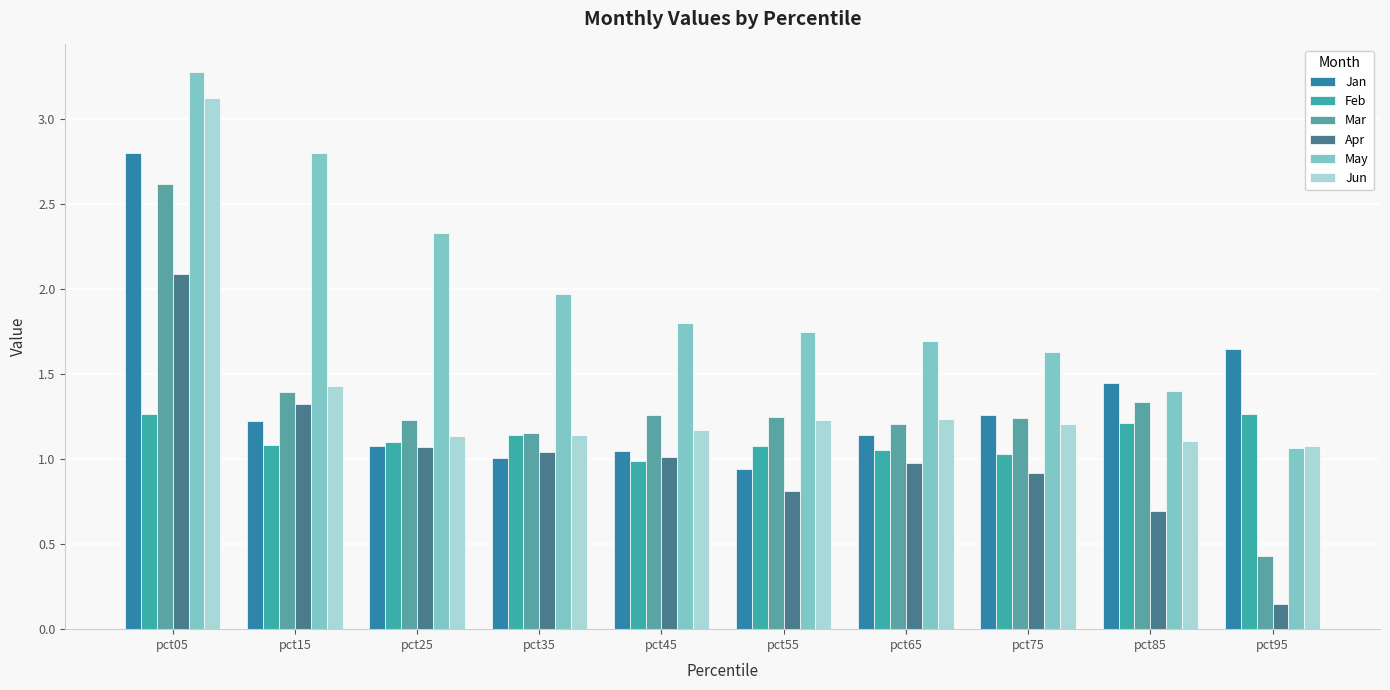

The Apr series shows 0.5 at pct35. True or false?

False